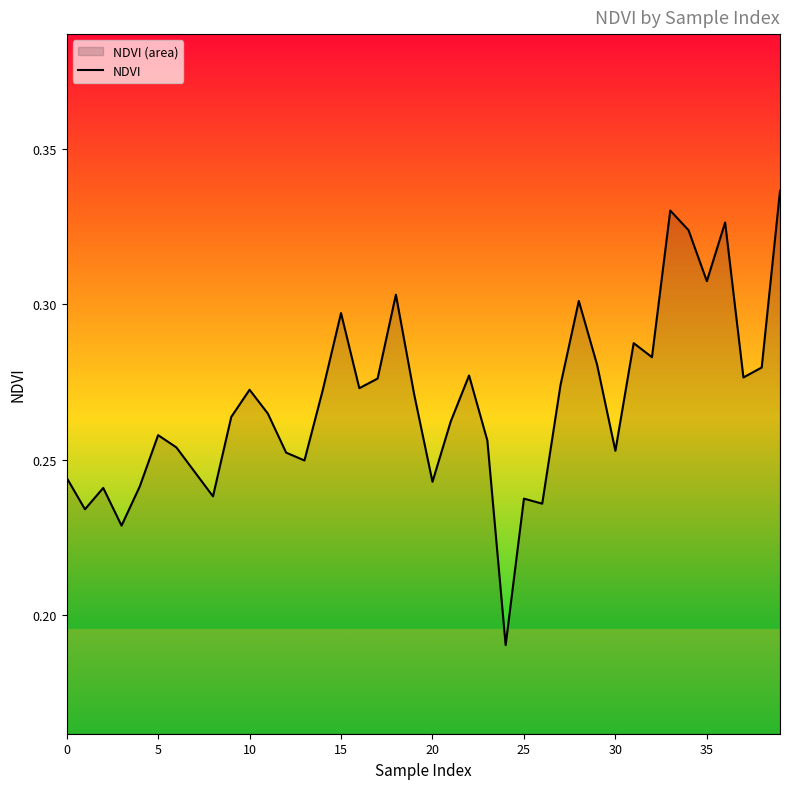

The chart shows a value of 0.4 at 10. True or false?

False